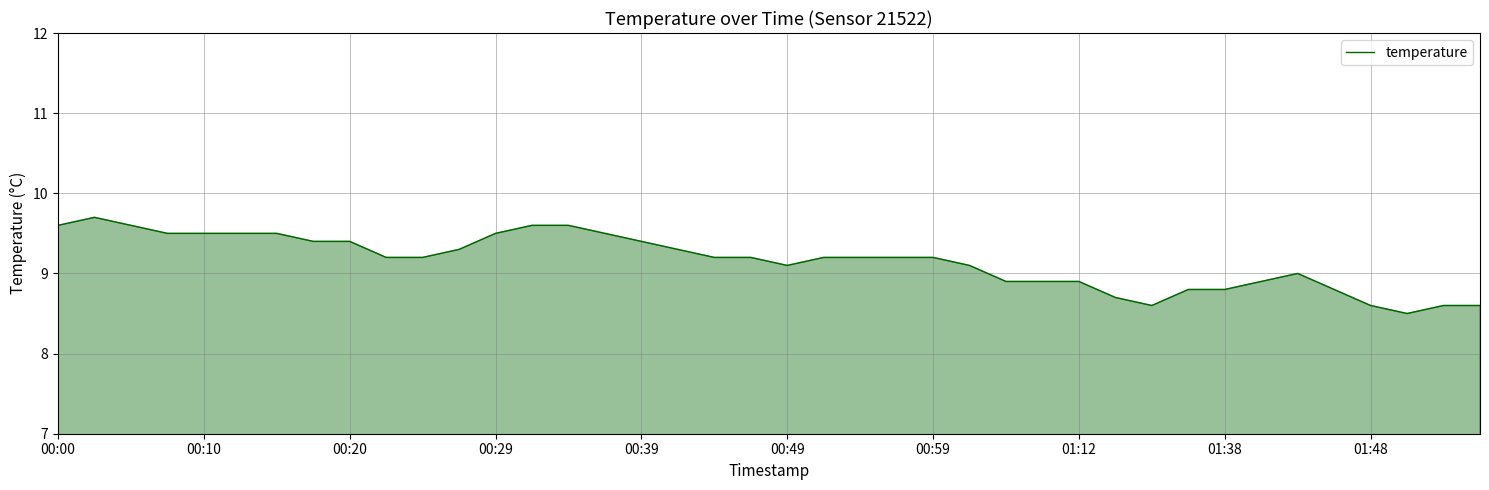

True or false: the data has more than 0 interior local peaks.

True